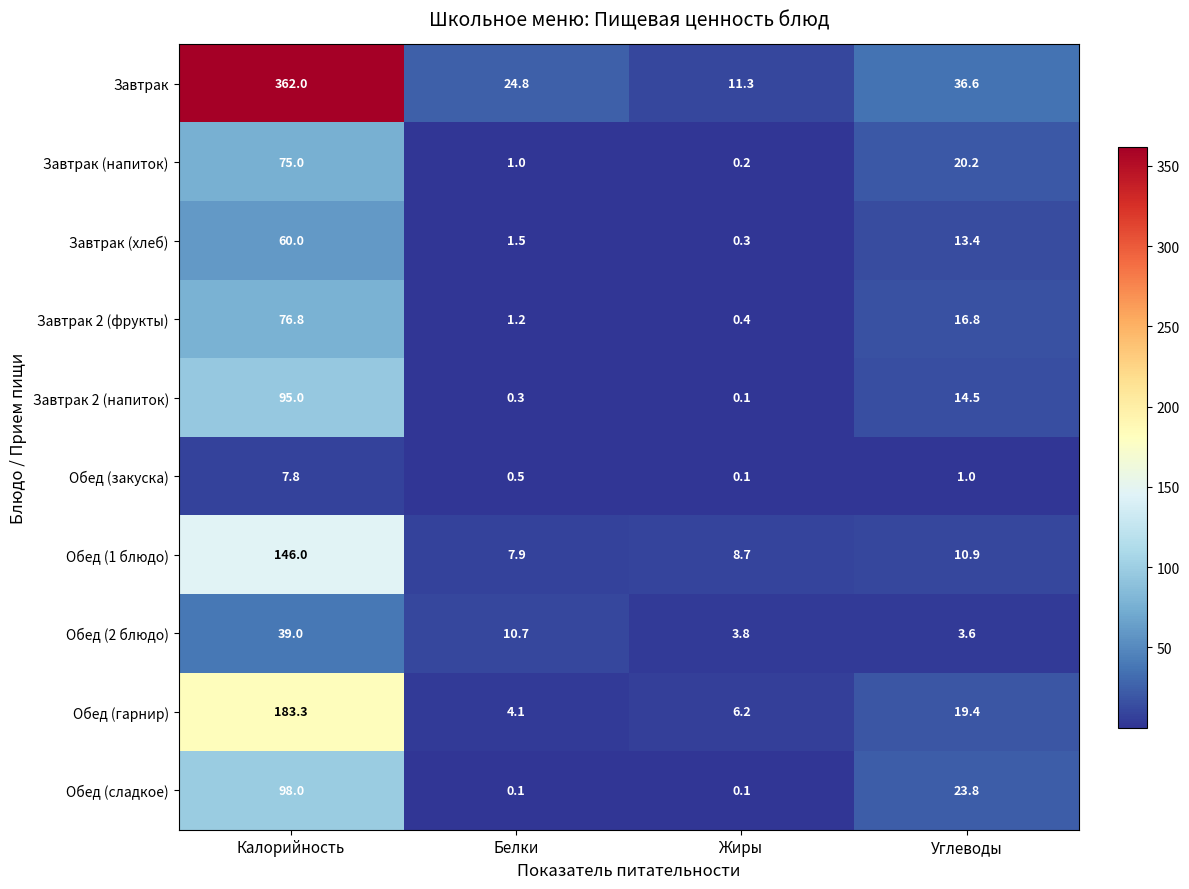

What is the total value across all series at Жиры?

31.2